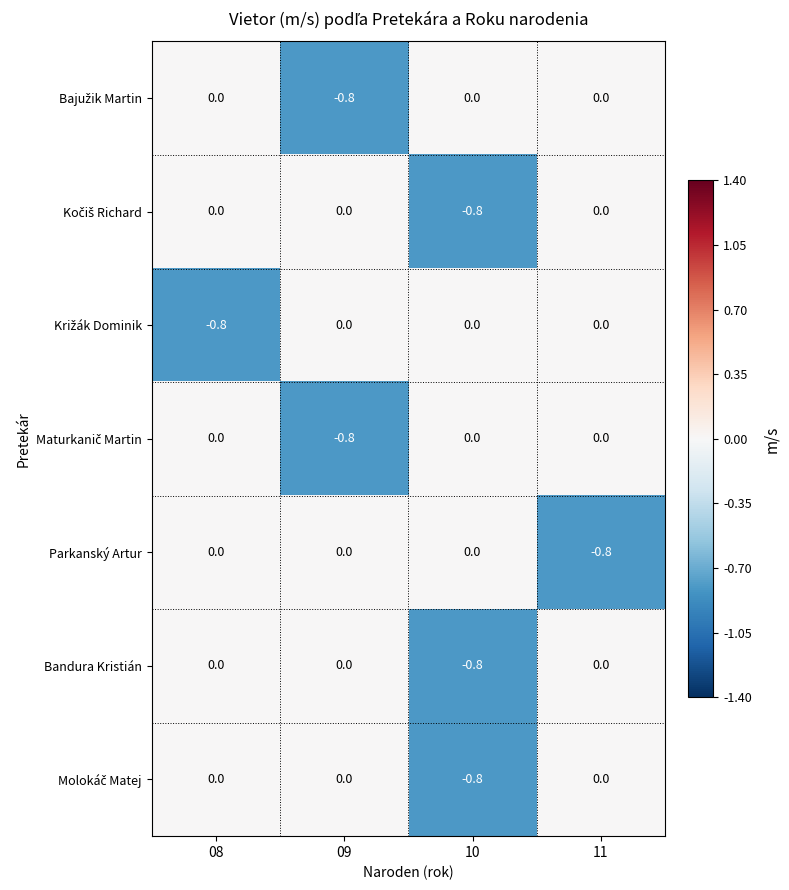

What is the sum of all Parkanský Artur values?

-0.8